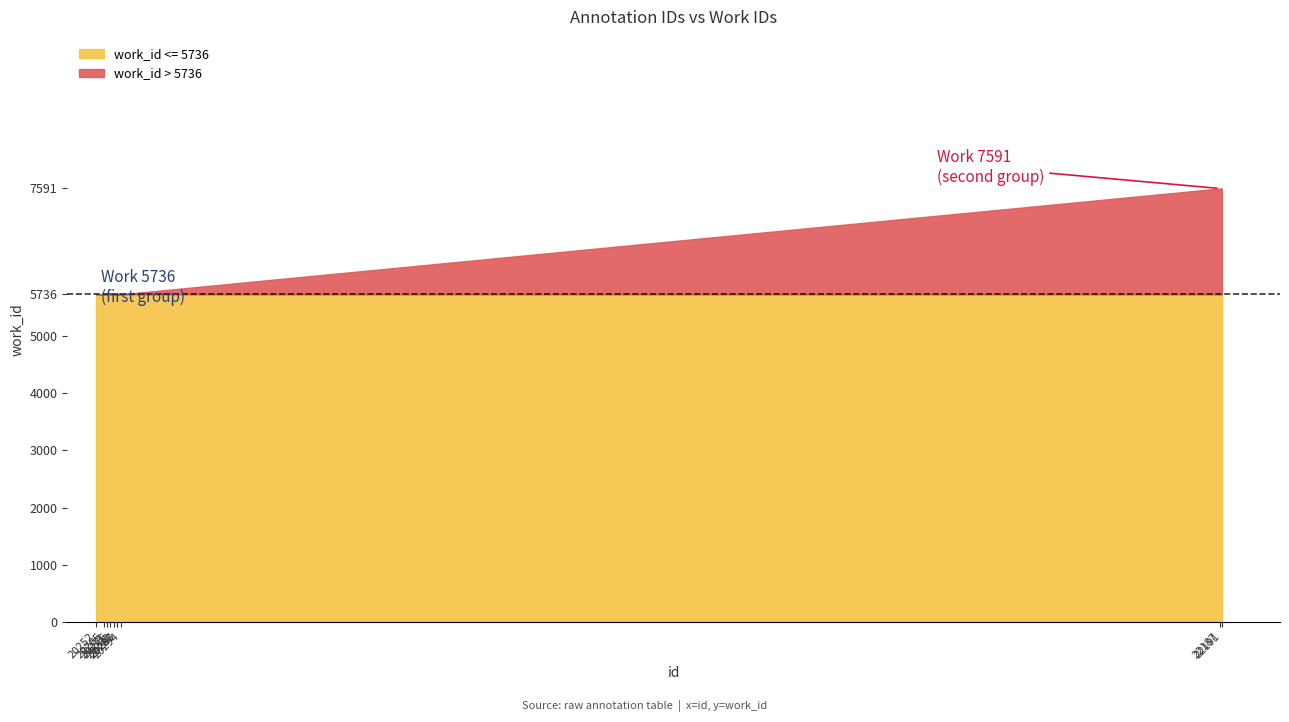

True or false: there are more than 0 points higher than both neighbors.

False